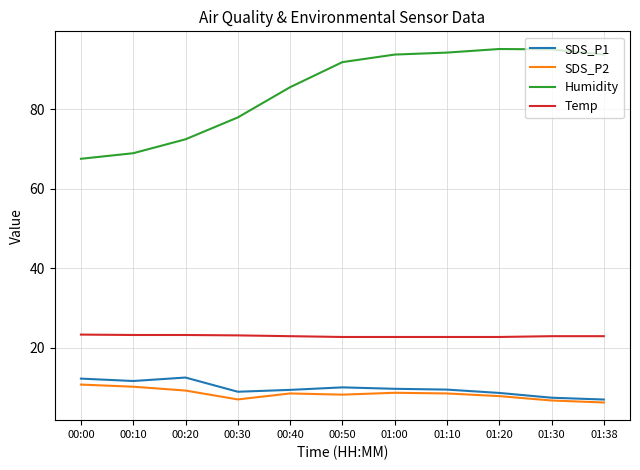

What is the difference between the highest and lowest values at 00:10?

58.7